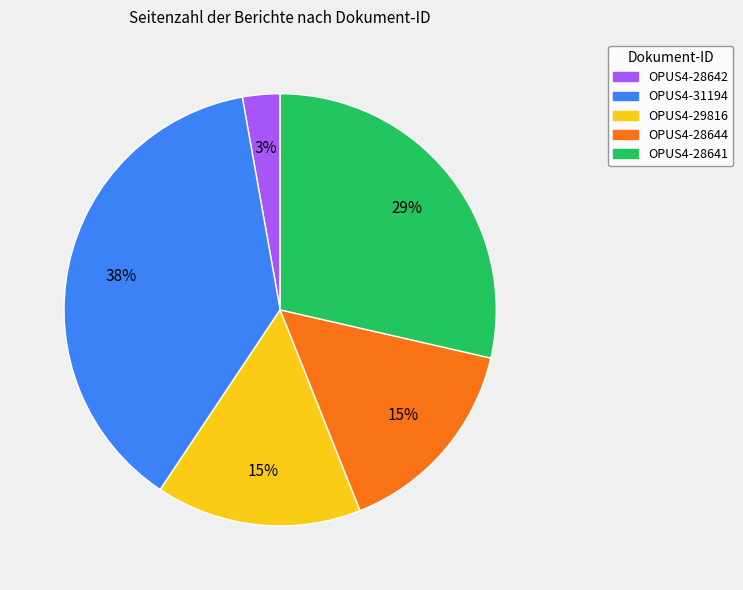

To the nearest percent, what percentage of the pie is OPUS4-28644?

15%